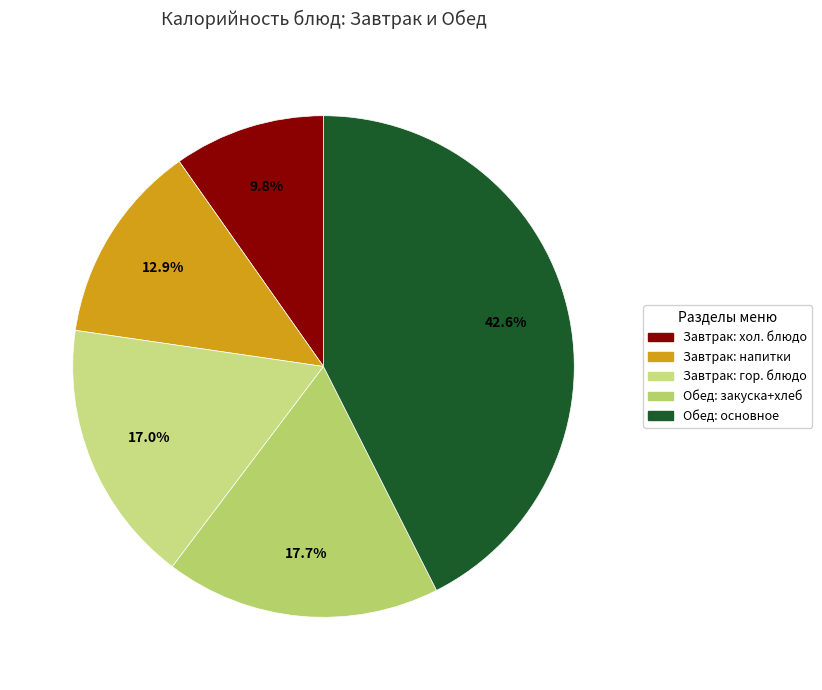

How many segments does this pie chart have?

5